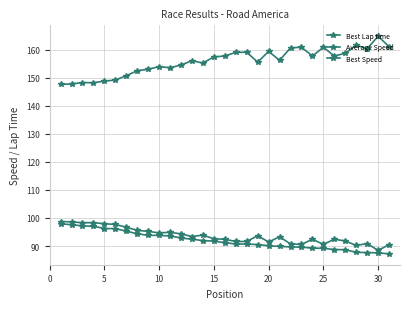

What is the minimum value for Best Speed?

88.4